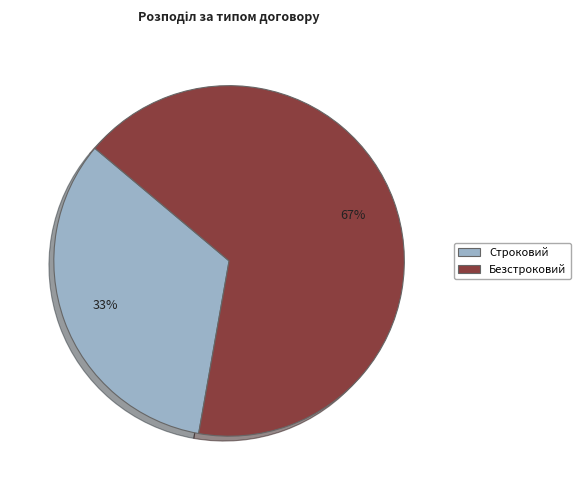

Between Безстроковий and Строковий, which is larger?

Безстроковий